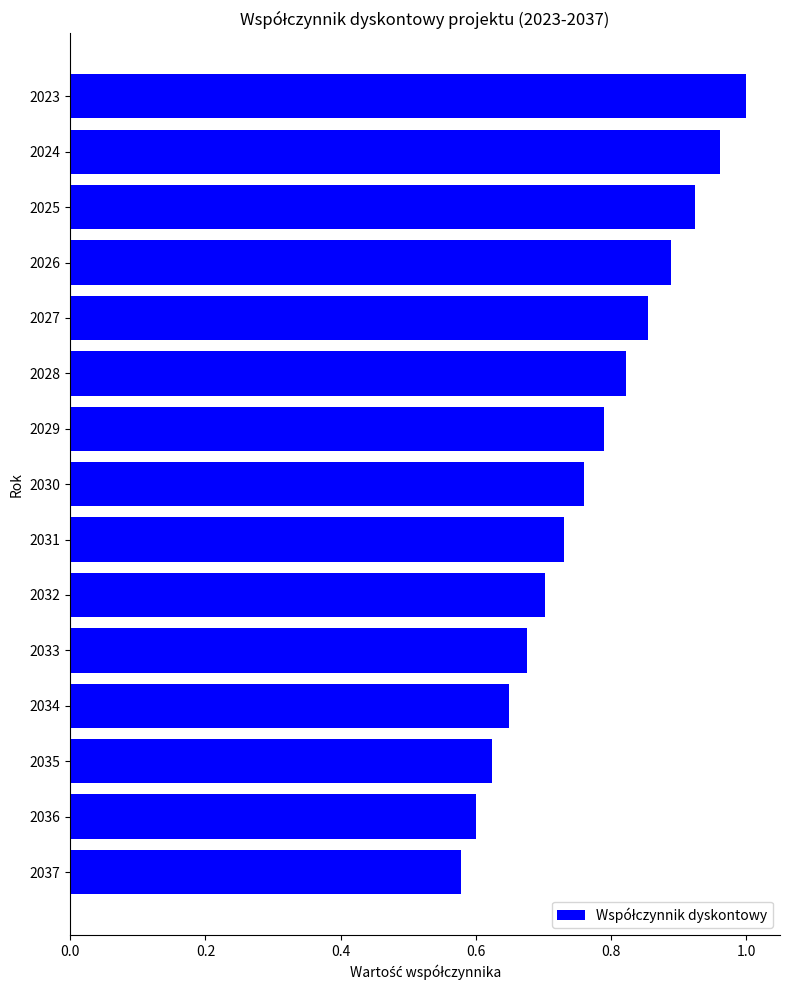

The chart shows a value of 0.3 at 2034. True or false?

False